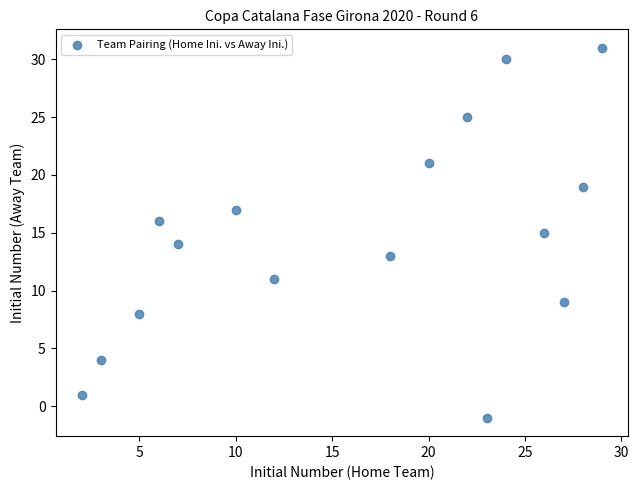

What is the range of X values (max minus min)?

27